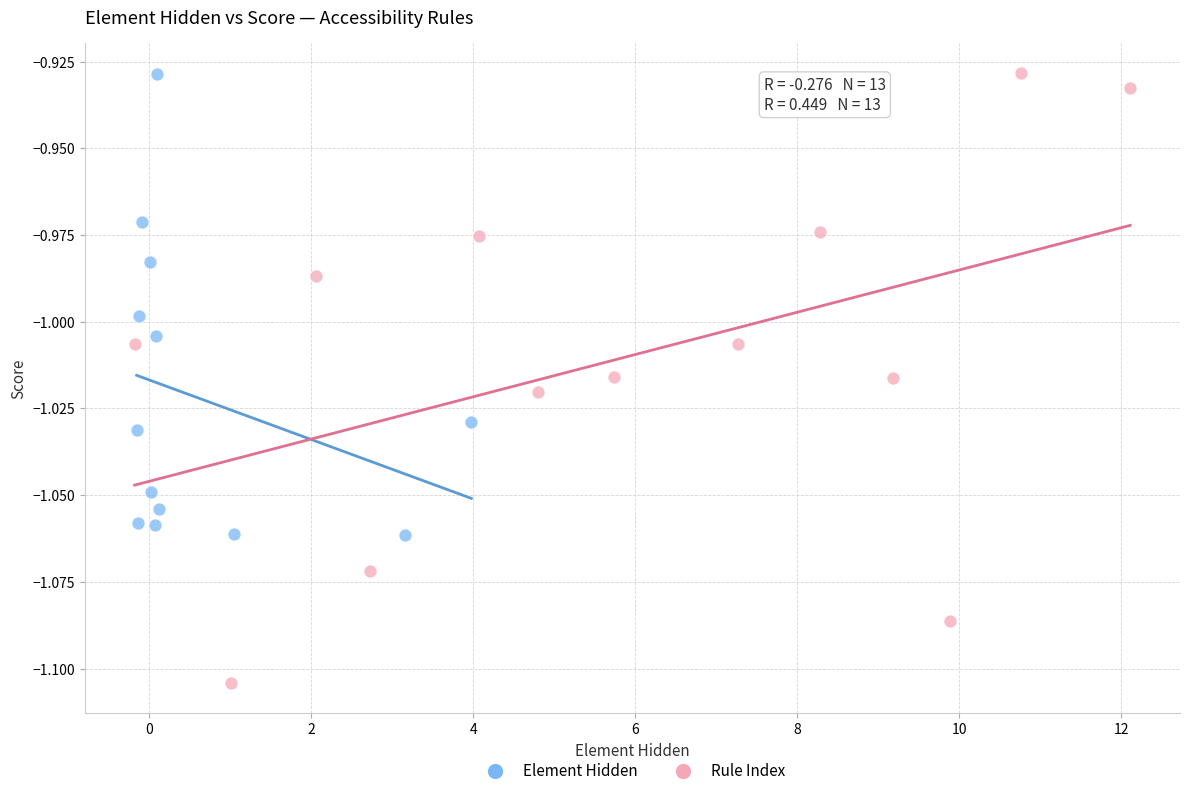

Which series reaches the minimum Y coordinate?

Element Hidden